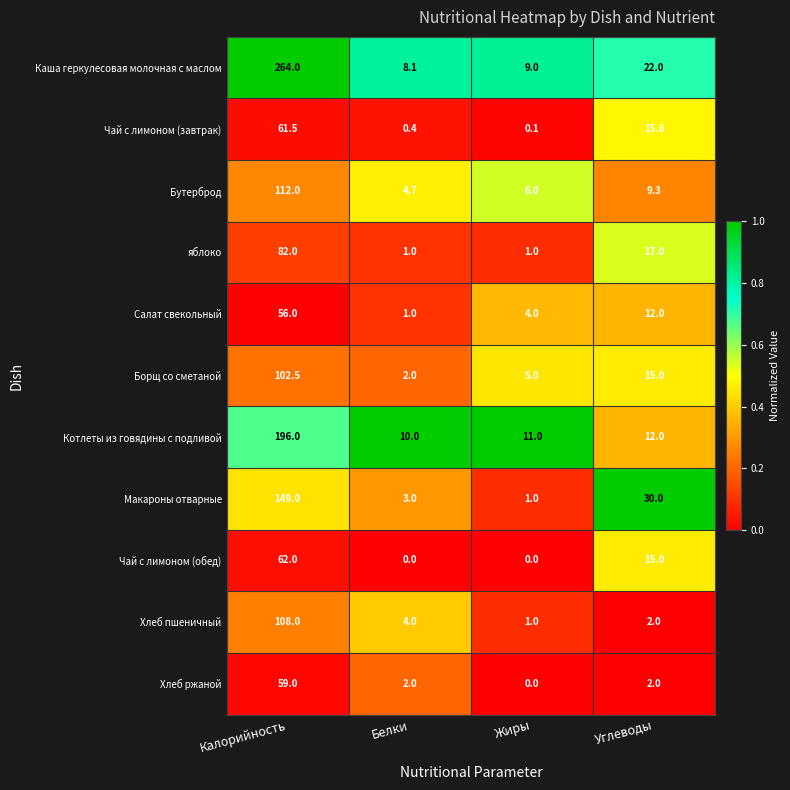

List the series in order of their peak value, lowest first.

Салат свекольный, Хлеб ржаной, Чай с лимоном (завтрак), Чай с лимоном (обед), яблоко, Борщ со сметаной, Хлеб пшеничный, Бутерброд, Макароны отварные, Котлеты из говядины с подливой, Каша геркулесовая молочная с маслом